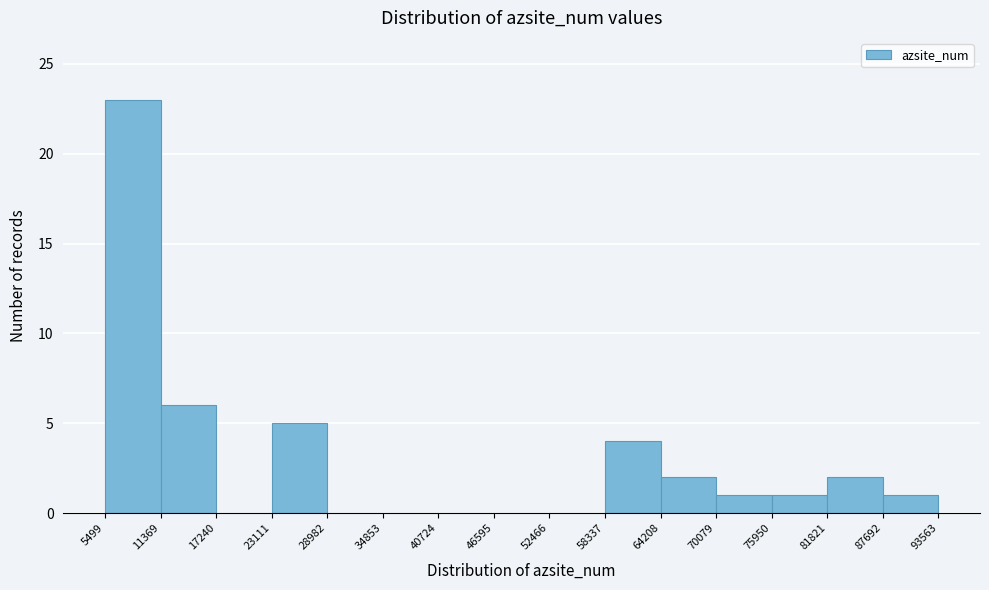

Over which range of the x-axis is the bar tallest?

5499 to 11369